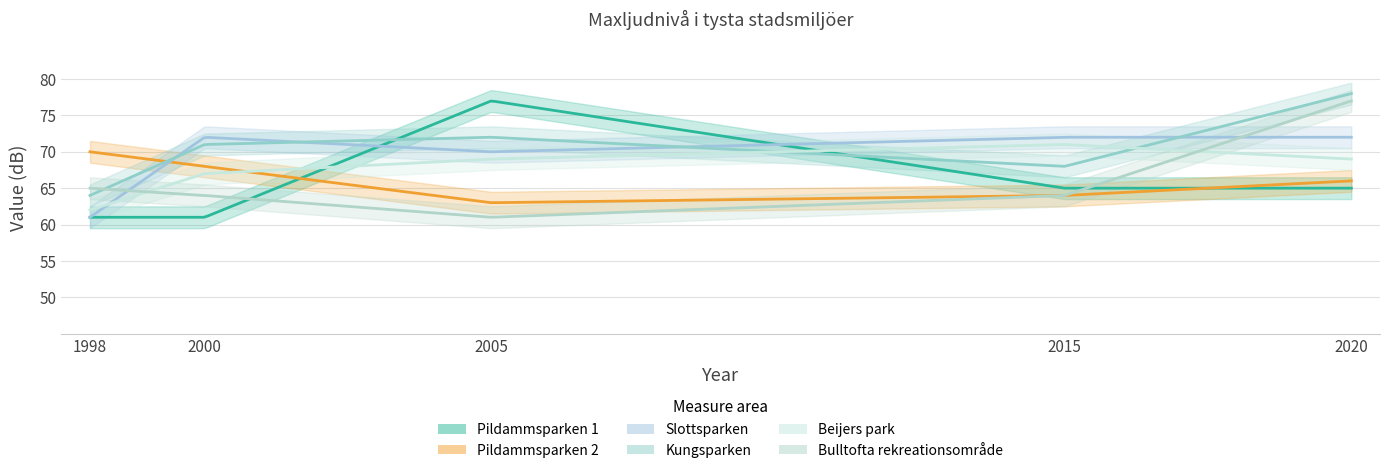

What is the sum of the Bulltofta rekreationsområde values at 2015 and 1998?

129